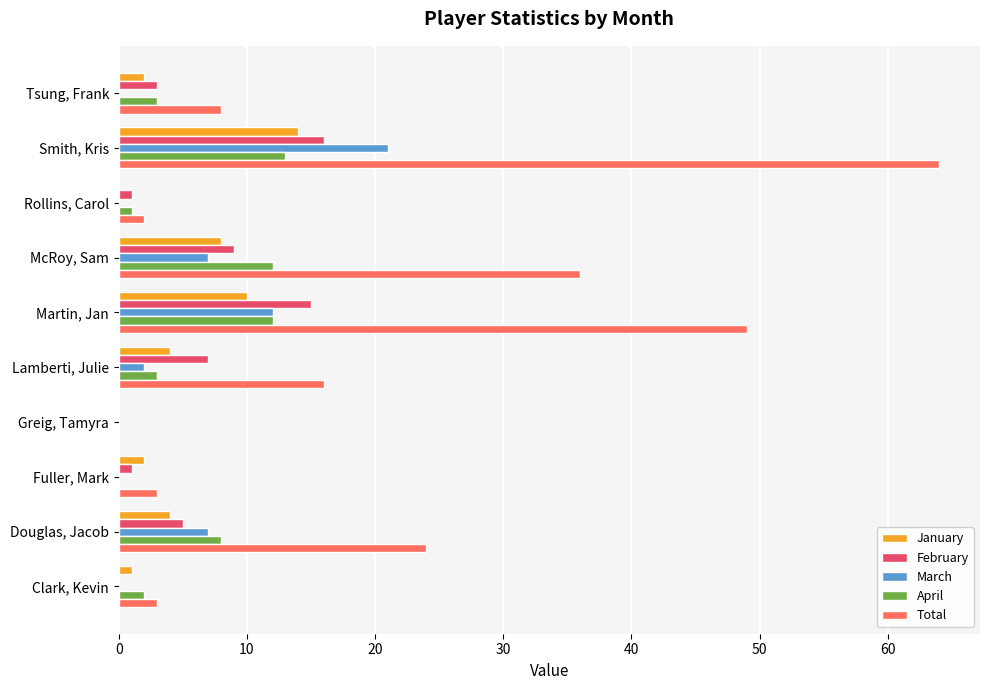

At which category is the sum across all series the highest?

Smith, Kris